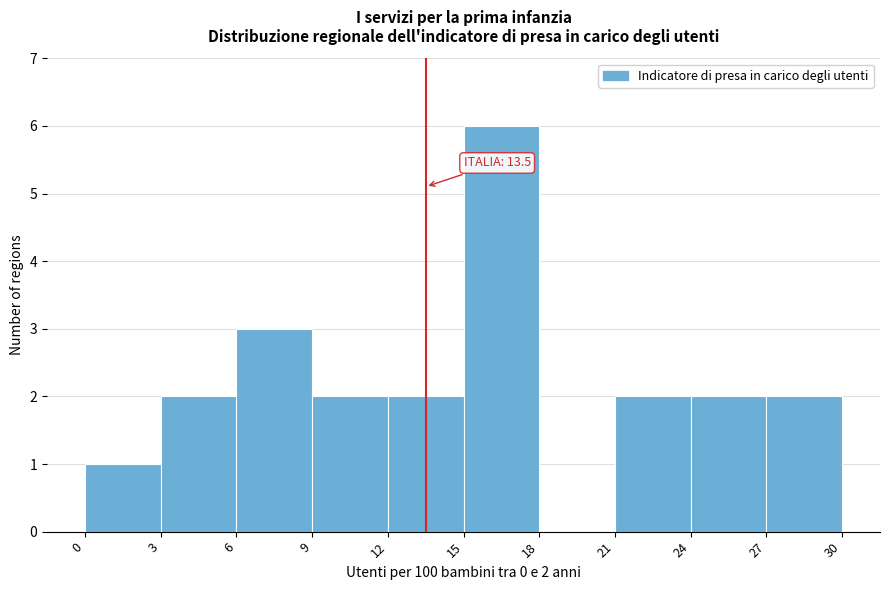

Over which range of the x-axis is the bar tallest?

15 to 18